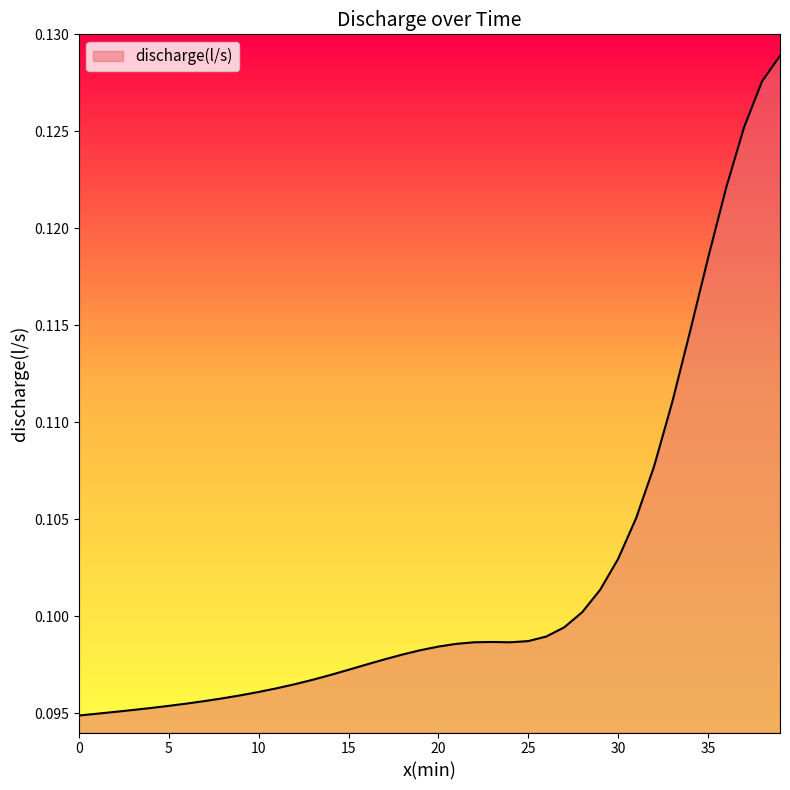

Rank the categories by value from lowest to highest.

0, 1, 2, 3, 4, 5, 6, 7, 8, 9, 10, 11, 12, 13, 14, 15, 16, 17, 18, 19, 20, 21, 24, 22, 23, 25, 26, 27, 28, 29, 30, 31, 32, 33, 34, 35, 36, 37, 38, 39